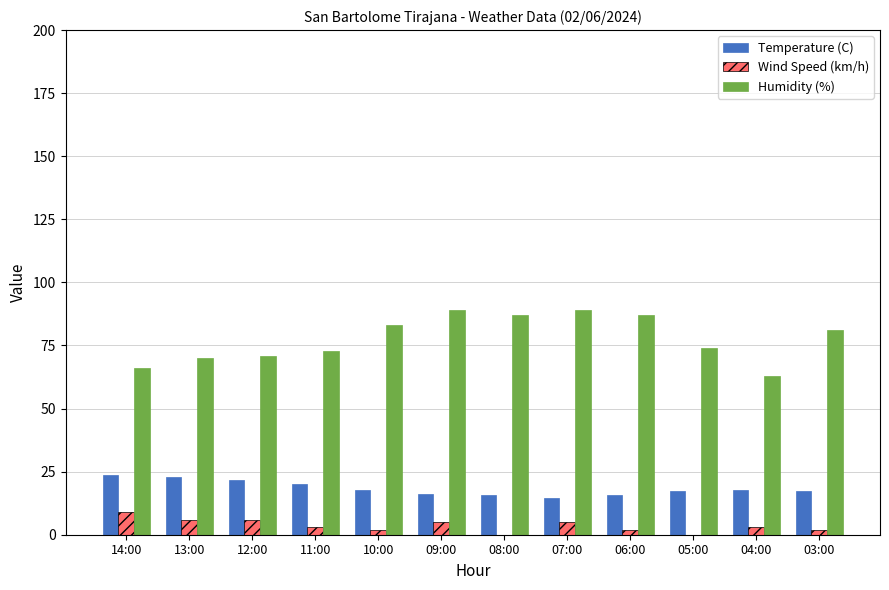

What is the highest value of the Temperature (C) series?

23.6